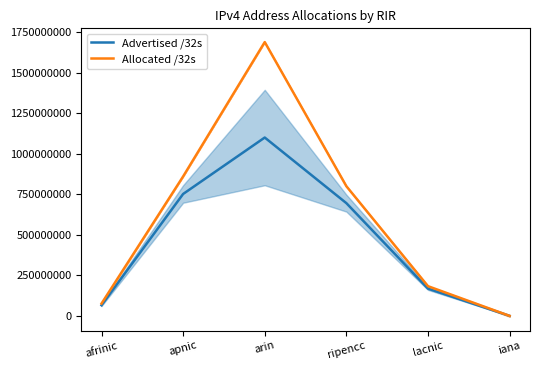

At which category does the chart reach its minimum across all series?

iana